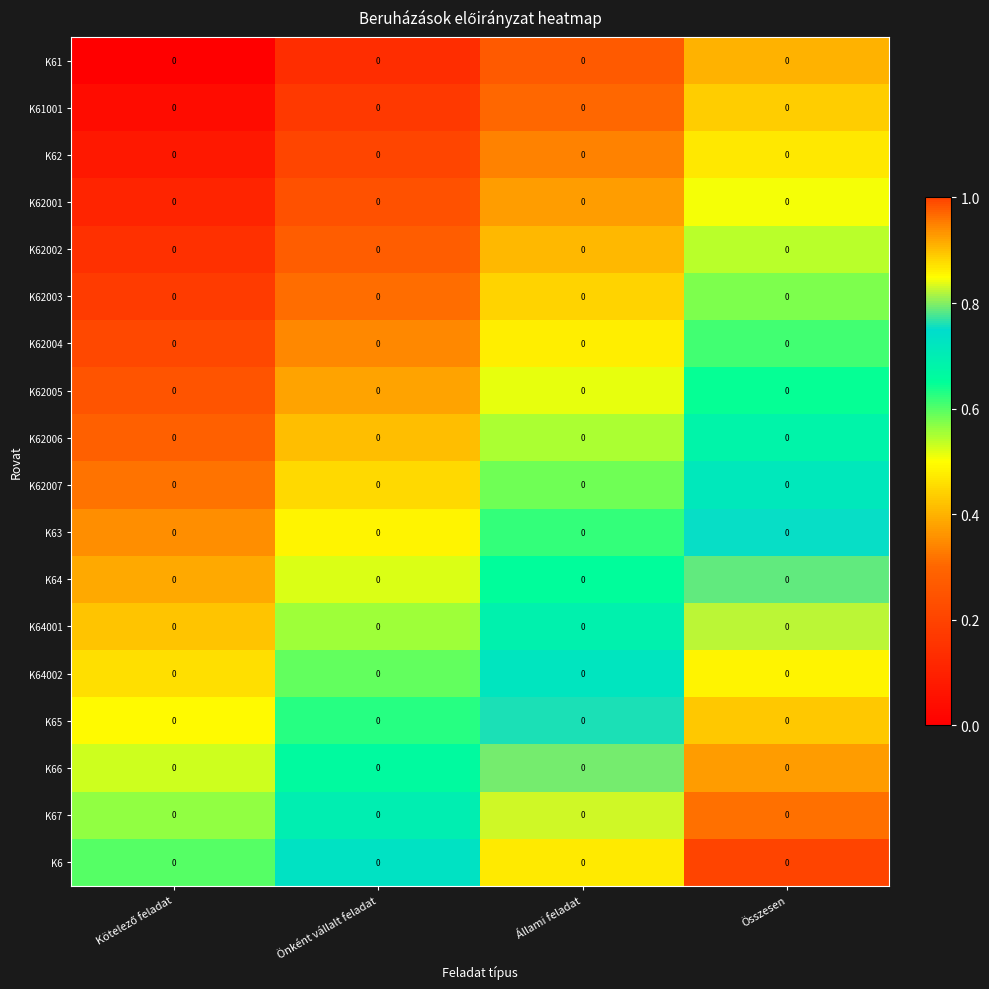

Reading left to right, extract all data points from this chart.

K61: Kötelező feladat=0.0	Önként vállalt feladat=0.0	Állami feladat=0.0	Összesen=0.0
K61001: Kötelező feladat=0.0	Önként vállalt feladat=0.0	Állami feladat=0.0	Összesen=0.0
K62: Kötelező feladat=0.0	Önként vállalt feladat=0.0	Állami feladat=0.0	Összesen=0.0
K62001: Kötelező feladat=0.0	Önként vállalt feladat=0.0	Állami feladat=0.0	Összesen=0.0
K62002: Kötelező feladat=0.0	Önként vállalt feladat=0.0	Állami feladat=0.0	Összesen=0.0
K62003: Kötelező feladat=0.0	Önként vállalt feladat=0.0	Állami feladat=0.0	Összesen=0.0
K62004: Kötelező feladat=0.0	Önként vállalt feladat=0.0	Állami feladat=0.0	Összesen=0.0
K62005: Kötelező feladat=0.0	Önként vállalt feladat=0.0	Állami feladat=0.0	Összesen=0.0
K62006: Kötelező feladat=0.0	Önként vállalt feladat=0.0	Állami feladat=0.0	Összesen=0.0
K62007: Kötelező feladat=0.0	Önként vállalt feladat=0.0	Állami feladat=0.0	Összesen=0.0
K63: Kötelező feladat=0.0	Önként vállalt feladat=0.0	Állami feladat=0.0	Összesen=0.0
K64: Kötelező feladat=0.0	Önként vállalt feladat=0.0	Állami feladat=0.0	Összesen=0.0
K64001: Kötelező feladat=0.0	Önként vállalt feladat=0.0	Állami feladat=0.0	Összesen=0.0
K64002: Kötelező feladat=0.0	Önként vállalt feladat=0.0	Állami feladat=0.0	Összesen=0.0
K65: Kötelező feladat=0.0	Önként vállalt feladat=0.0	Állami feladat=0.0	Összesen=0.0
K66: Kötelező feladat=0.0	Önként vállalt feladat=0.0	Állami feladat=0.0	Összesen=0.0
K67: Kötelező feladat=0.0	Önként vállalt feladat=0.0	Állami feladat=0.0	Összesen=0.0
K6: Kötelező feladat=0.0	Önként vállalt feladat=0.0	Állami feladat=0.0	Összesen=0.0